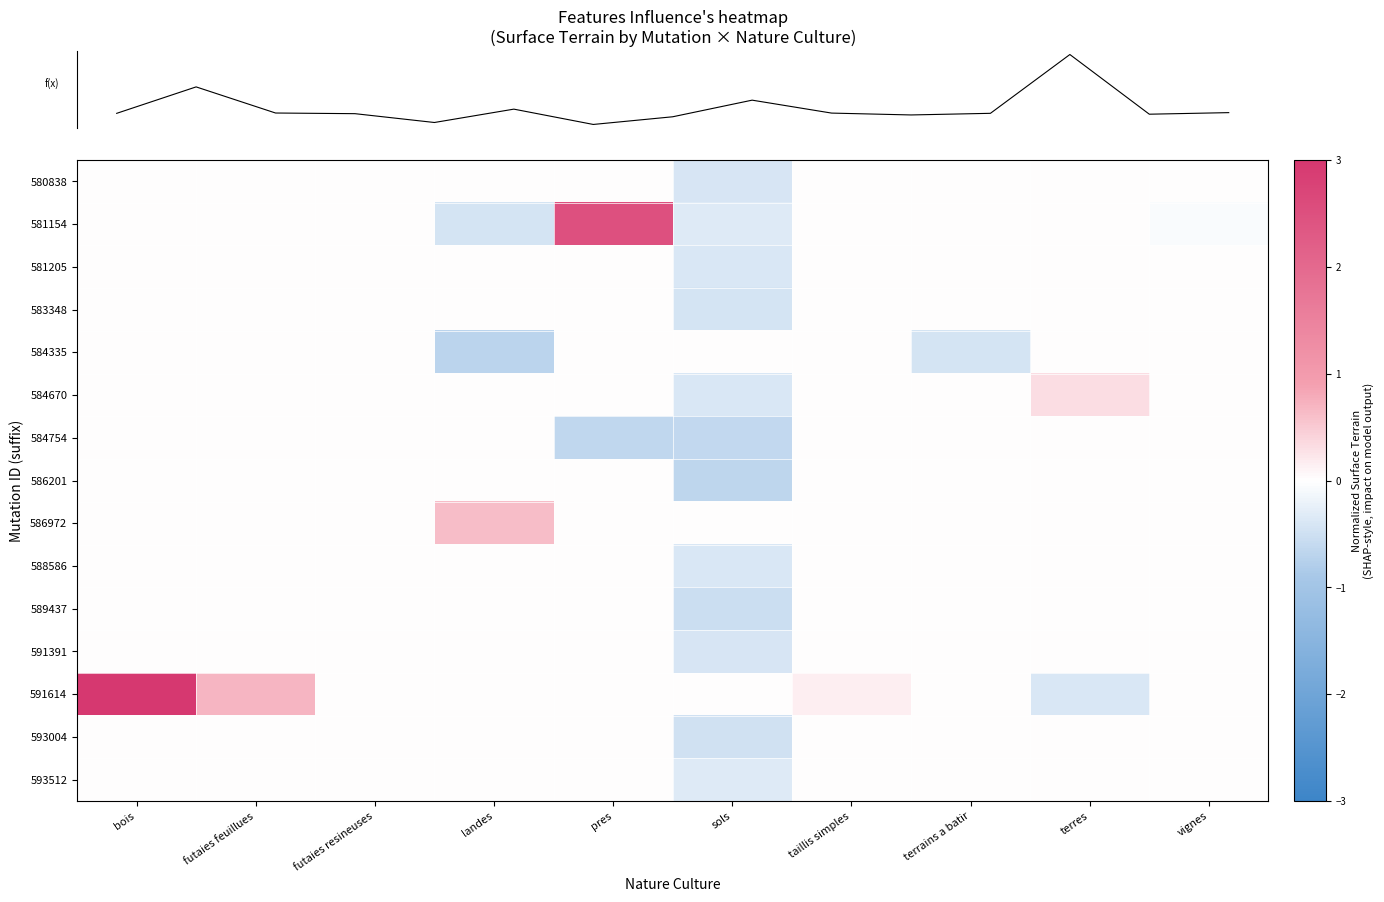

At how many categories does at least one series exceed 3?

1